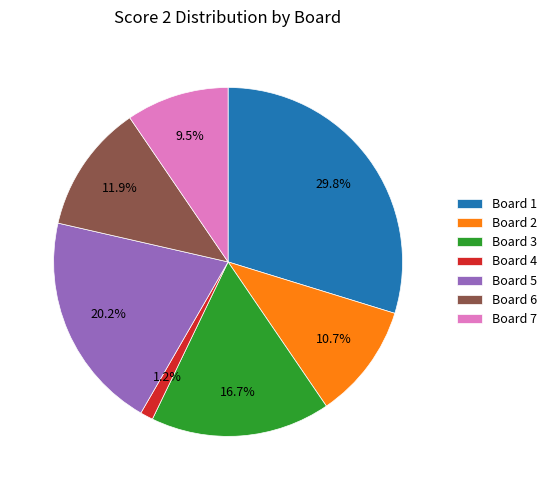

What portion of the pie excludes Board 5?

79.8%